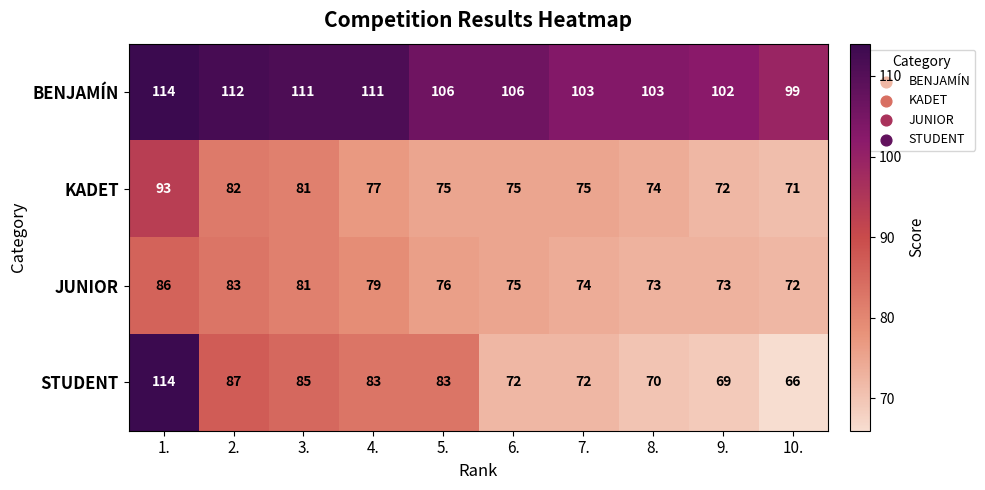

Is it true that STUDENT equals 29 at 3.?

False